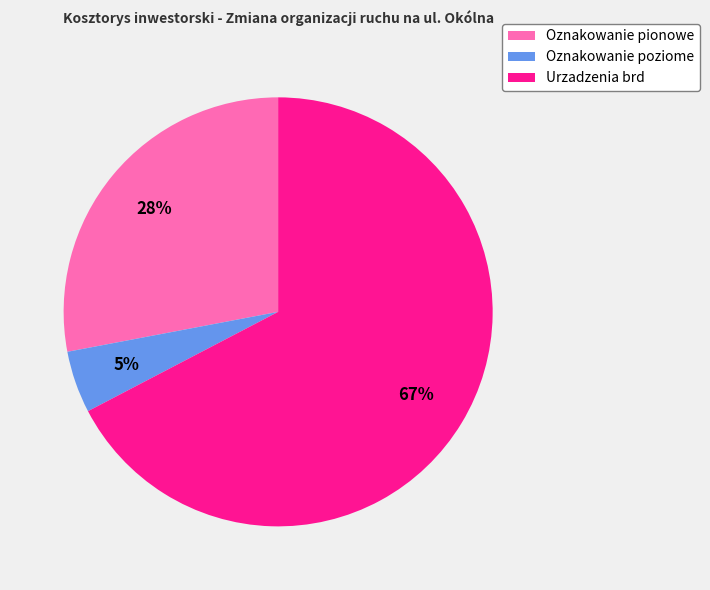

Which category has the biggest portion of the pie?

Urzadzenia brd